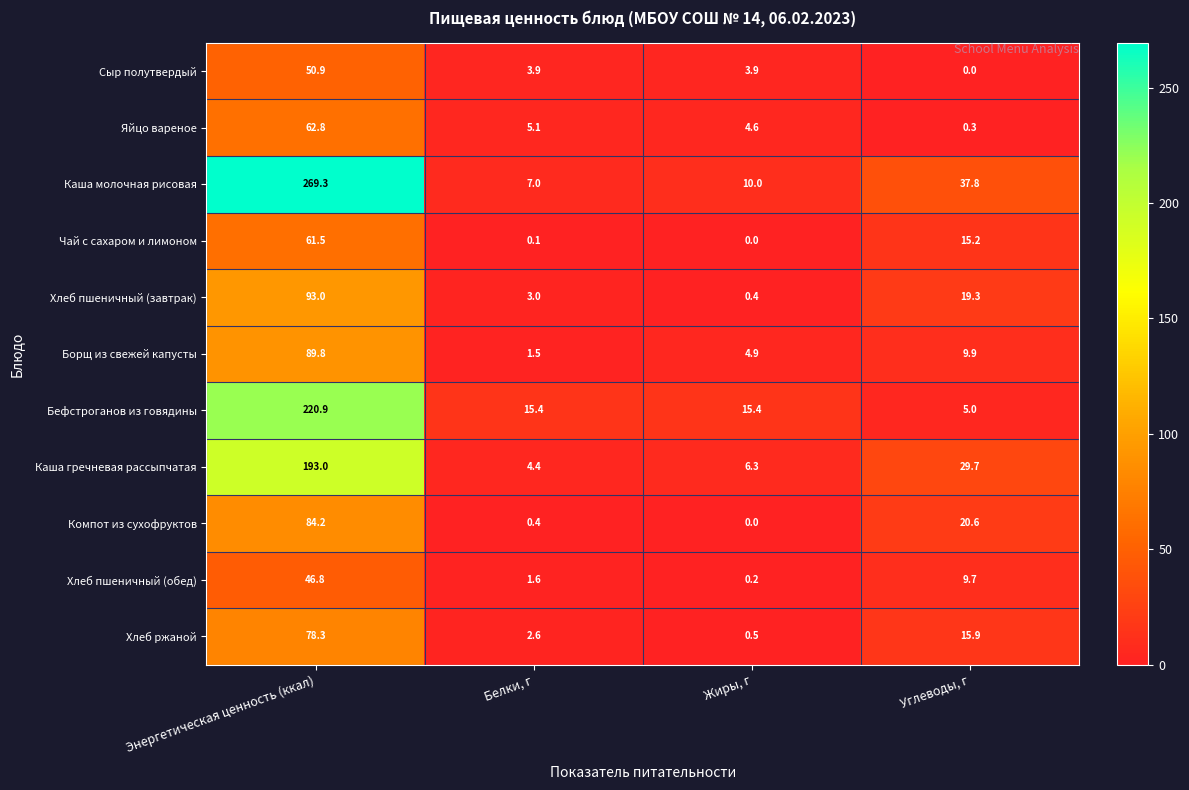

The Яйцо вареное series shows 5.1 at Белки, г. True or false?

True